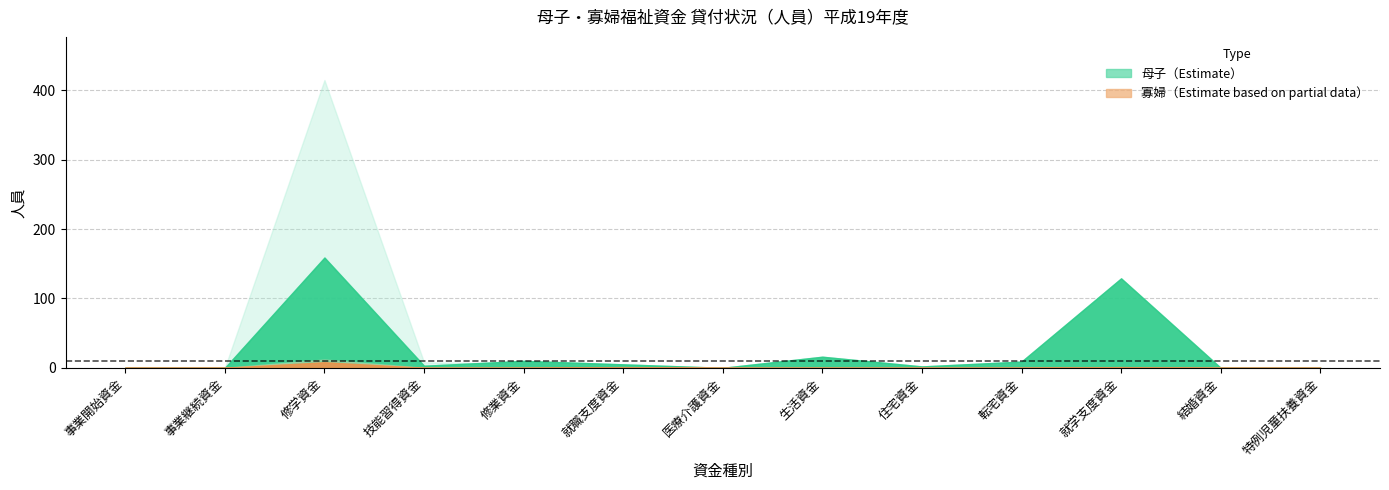

Reading right to left, transcribe all the data shown in this chart.

母子_新規申込_人員: 特例児童扶養資金=0	結婚資金=0	就学支度資金=129	転宅資金=9	住宅資金=2	生活資金=16	医療介護資金=0	就職支度資金=5	修業資金=10	技能習得資金=3	修学資金=159	事業継続資金=0	事業開始資金=0
母子_新規貸付決定_人員: 特例児童扶養資金=0	結婚資金=0	就学支度資金=129	転宅資金=9	住宅資金=2	生活資金=16	医療介護資金=0	就職支度資金=5	修業資金=10	技能習得資金=3	修学資金=159	事業継続資金=0	事業開始資金=0
母子_継続貸付_人員: 特例児童扶養資金=0	結婚資金=0	就学支度資金=0	転宅資金=0	住宅資金=0	生活資金=2	医療介護資金=0	就職支度資金=0	修業資金=6	技能習得資金=8	修学資金=415	事業継続資金=0	事業開始資金=0
寡婦_新規申込_人員: 特例児童扶養資金=0	結婚資金=0	就学支度資金=1	転宅資金=0	住宅資金=0	生活資金=0	医療介護資金=0	就職支度資金=1	修業資金=0	技能習得資金=0	修学資金=8	事業継続資金=0	事業開始資金=0
寡婦_新規貸付決定_人員: 特例児童扶養資金=0	結婚資金=0	就学支度資金=1	転宅資金=0	住宅資金=0	生活資金=0	医療介護資金=0	就職支度資金=1	修業資金=0	技能習得資金=0	修学資金=8	事業継続資金=0	事業開始資金=0
寡婦_継続貸付_人員: 特例児童扶養資金=0	結婚資金=0	就学支度資金=0	転宅資金=0	住宅資金=0	生活資金=0	医療介護資金=0	就職支度資金=0	修業資金=0	技能習得資金=0	修学資金=12	事業継続資金=0	事業開始資金=0